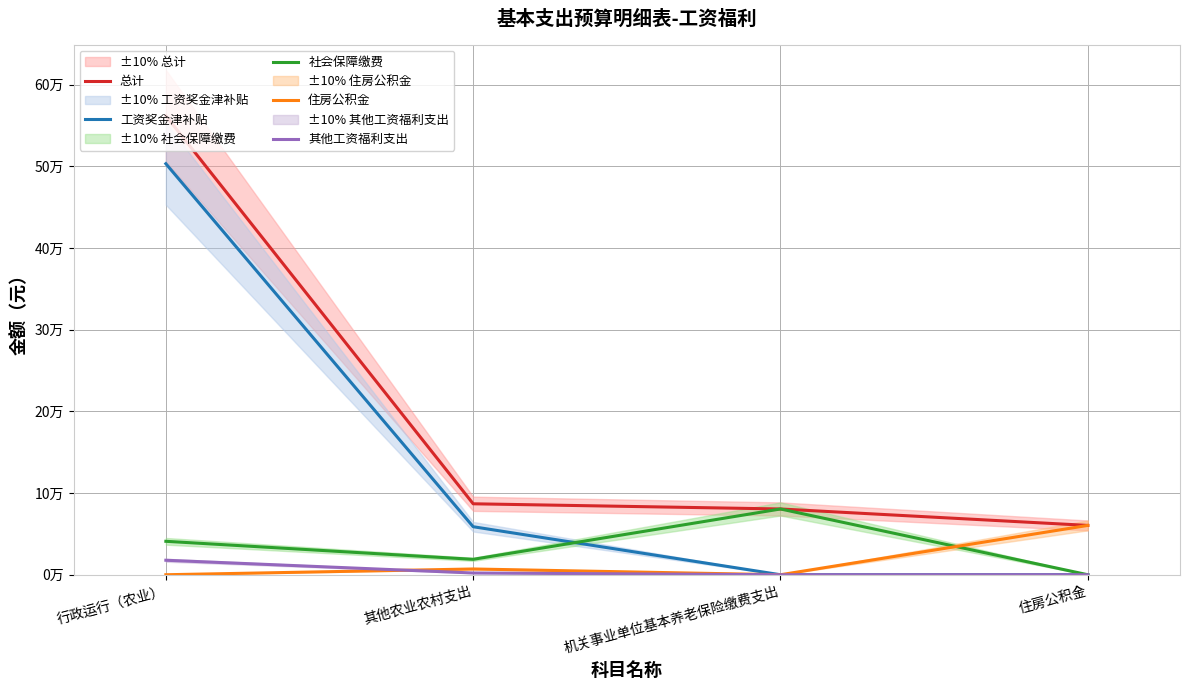

What is the average value of the 总计 series?

197481.2